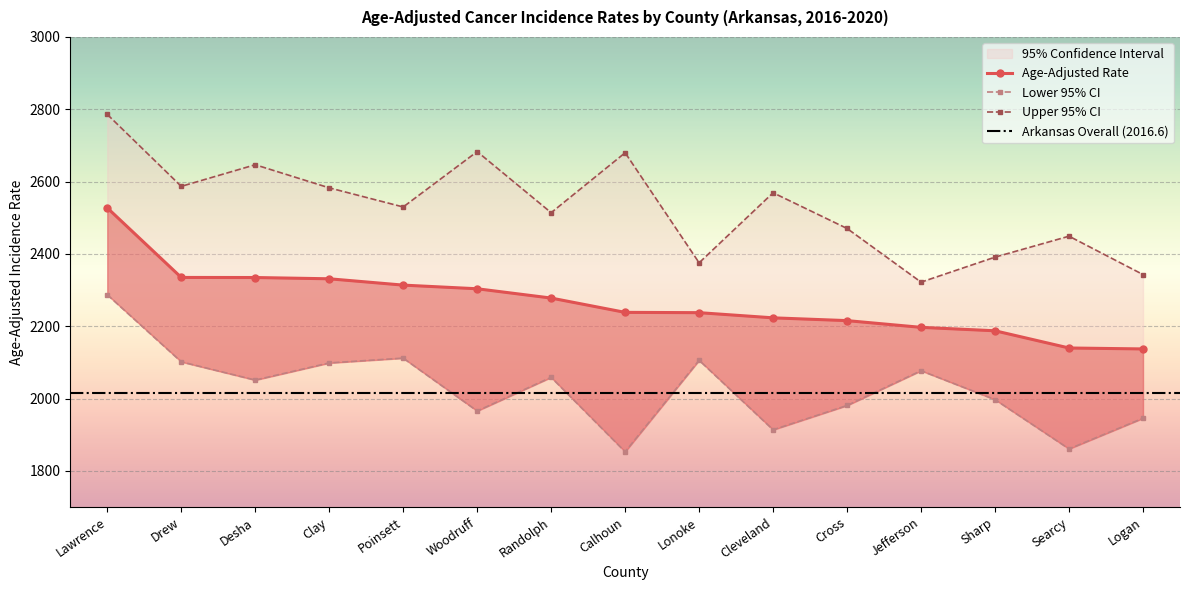

Reading left to right, transcribe all the data shown in this chart.

Age-Adjusted Rate: 2527.3	2334.9	2334.7	2331.2	2313.7	2303.6	2277.9	2238.3	2237.5	2223.2	2215.5	2196.9	2187.4	2139.8	2137.2
Lower 95% CI: 2287.1	2101.6	2051.1	2098.5	2111.8	1965.6	2058.7	1852.8	2105.8	1913.6	1980.8	2077.0	1997.0	1860.7	1945.5
Upper 95% CI: 2785.8	2586.8	2646.6	2582.7	2529.8	2682.9	2514.0	2679.7	2375.4	2569.1	2470.3	2321.9	2391.1	2449.0	2342.9